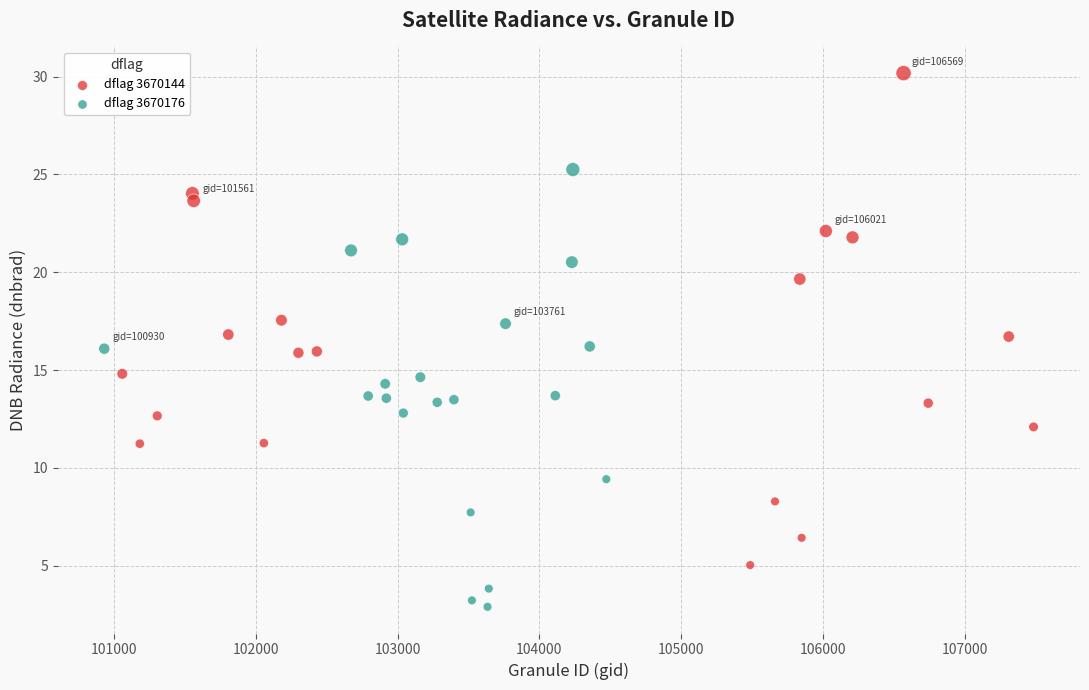

Which series has the largest Y range (max minus min)?

dflag 3670144